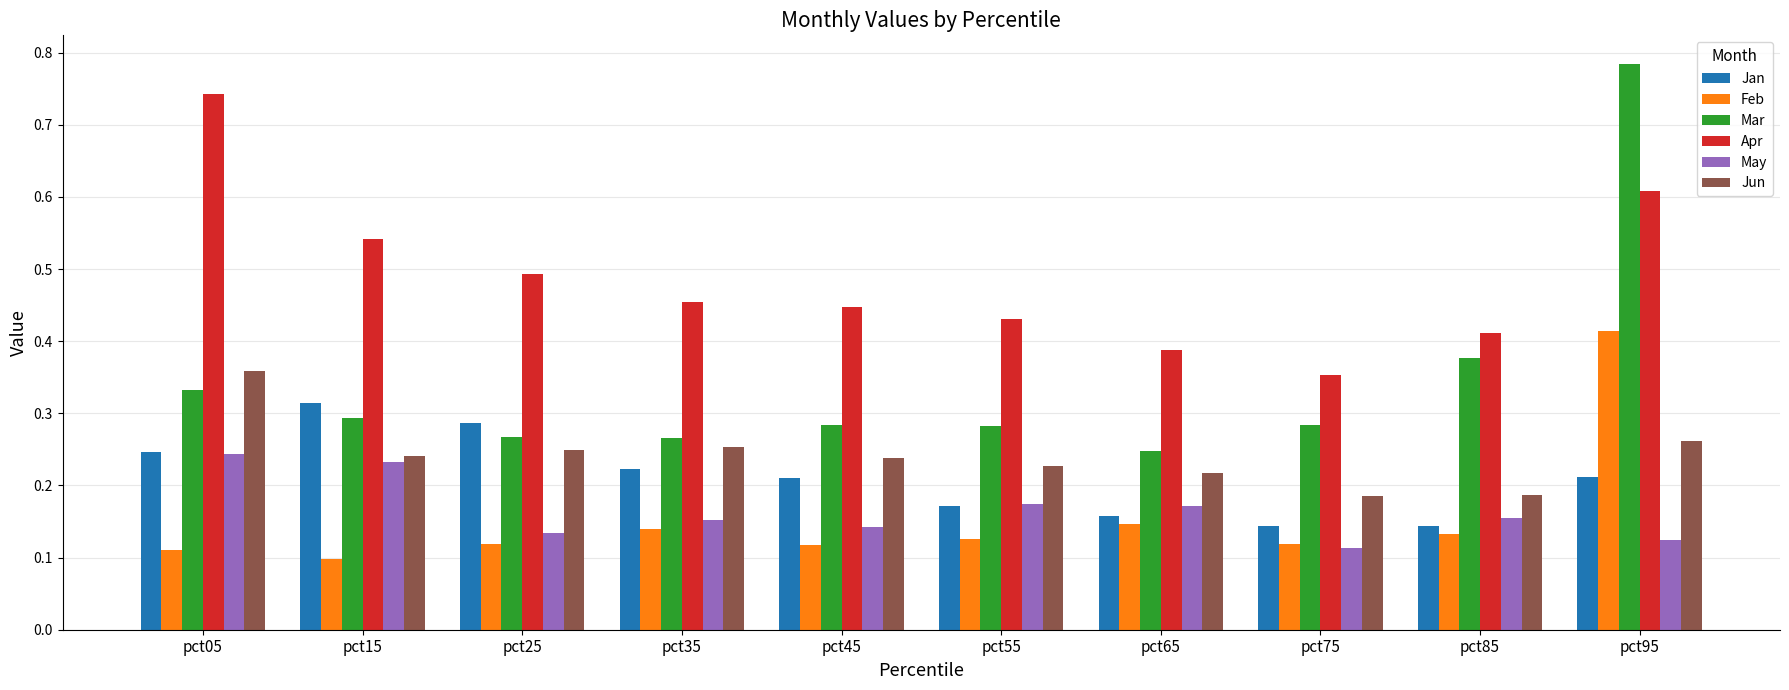

At how many categories does at least one series exceed 0?

10